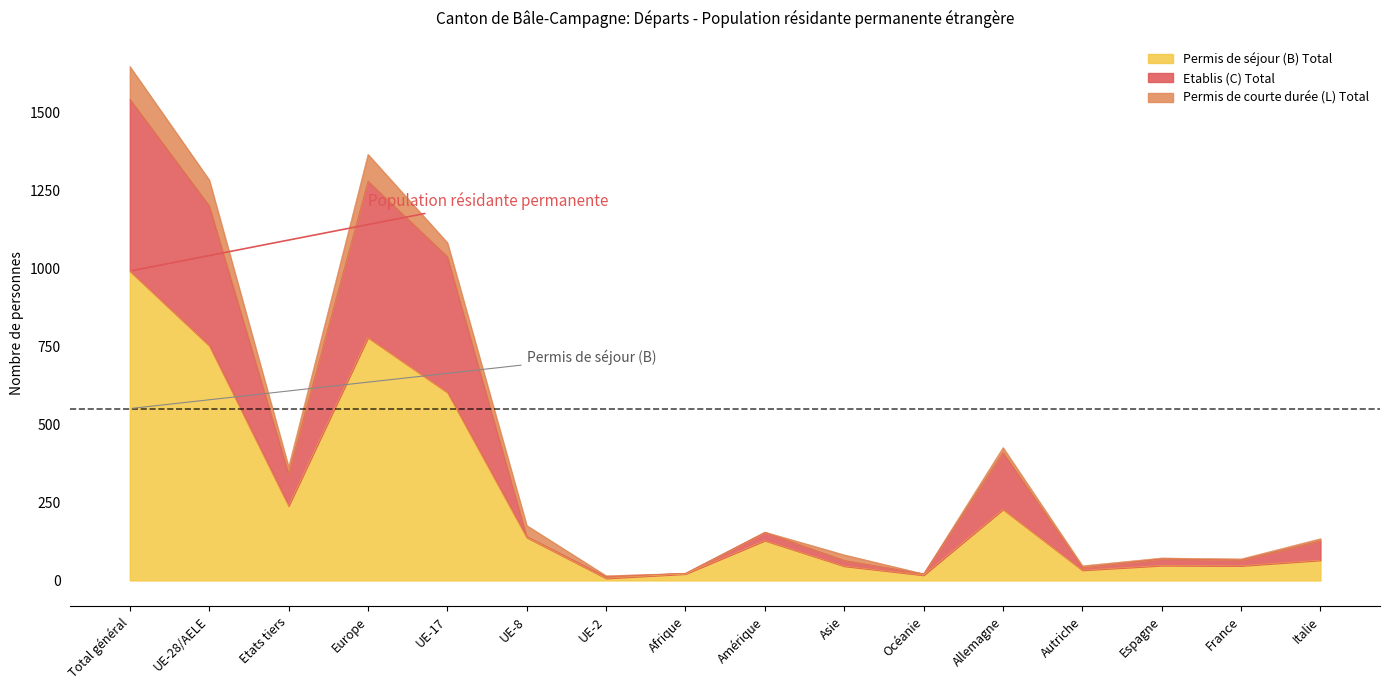

At which category is the sum across all series the highest?

Total général